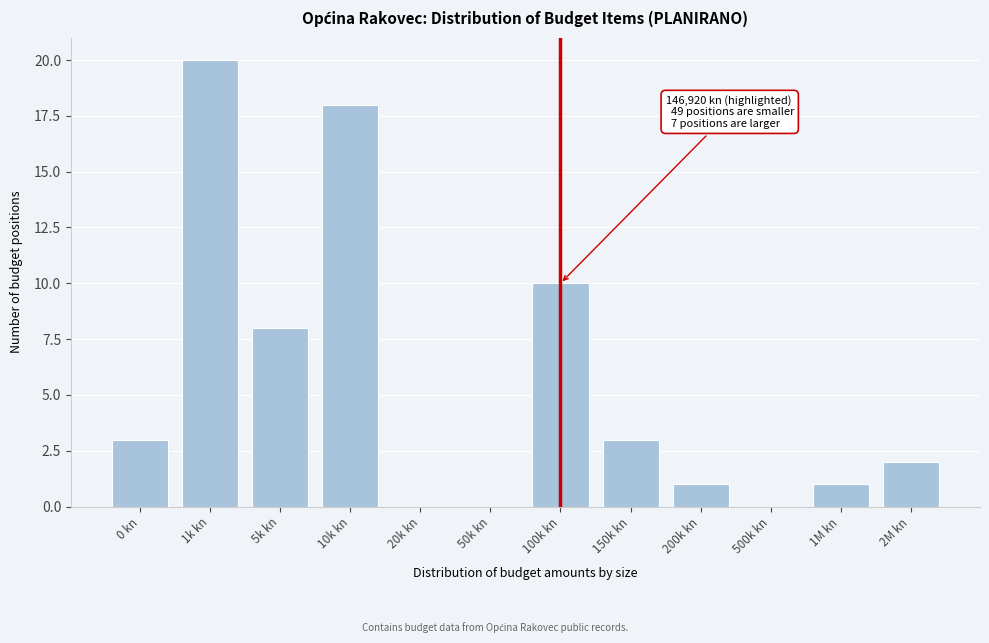

Reading left to right, what are all the values shown in this chart?

0 kn=3	1k kn=20	5k kn=8	10k kn=18	20k kn=0	50k kn=0	100k kn=10	150k kn=3	200k kn=1	500k kn=0	1M kn=1	2M kn=2